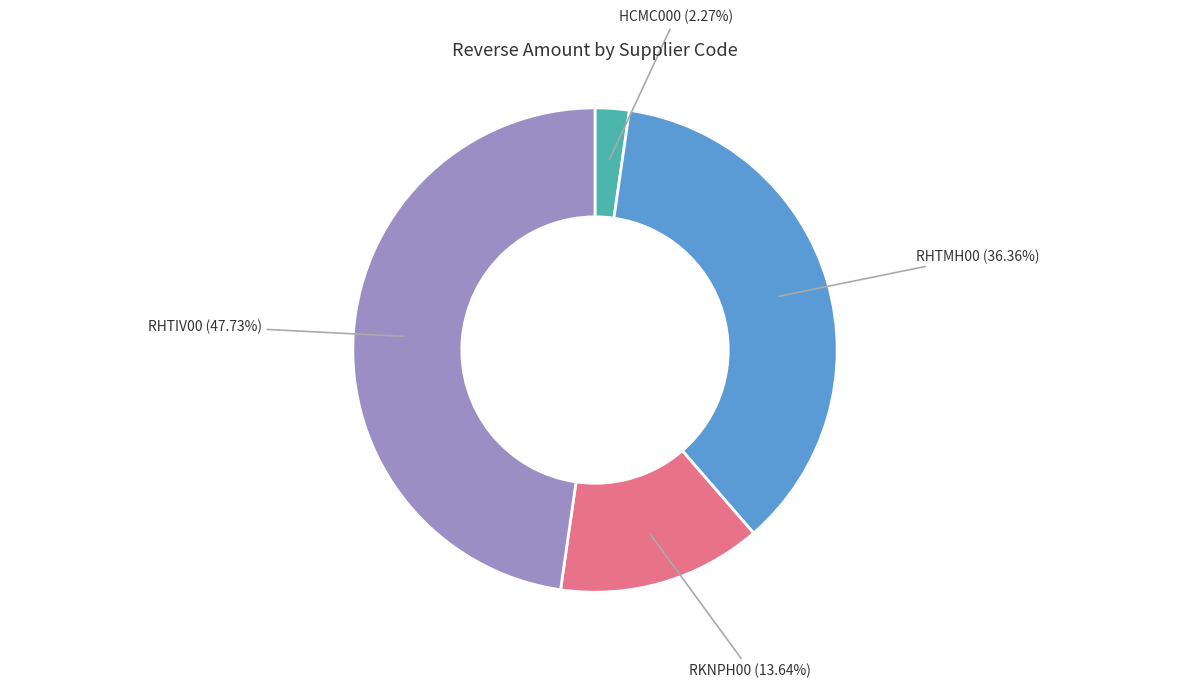

True or false: RHTMH00 accounts for 44% of the total.

False